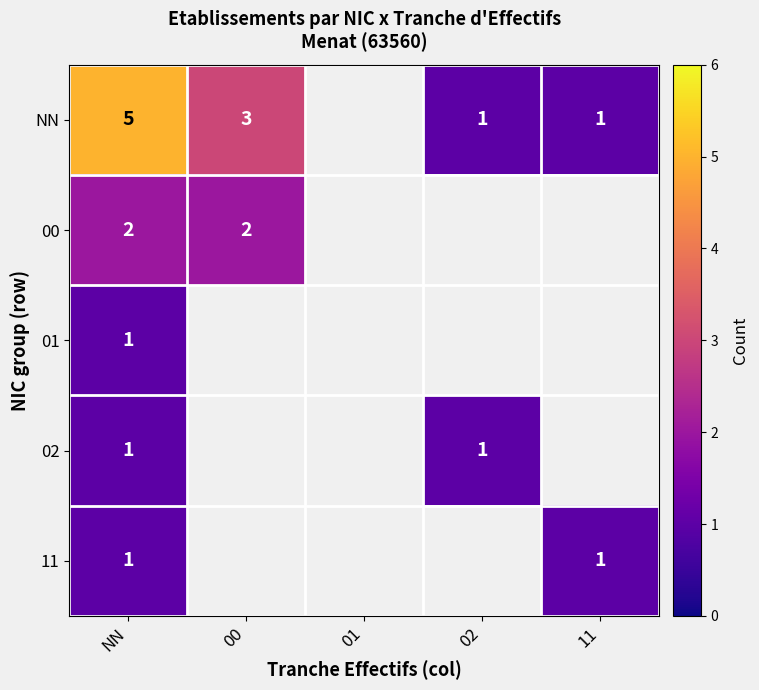

The value of 02 at NN is 1. True or false?

True